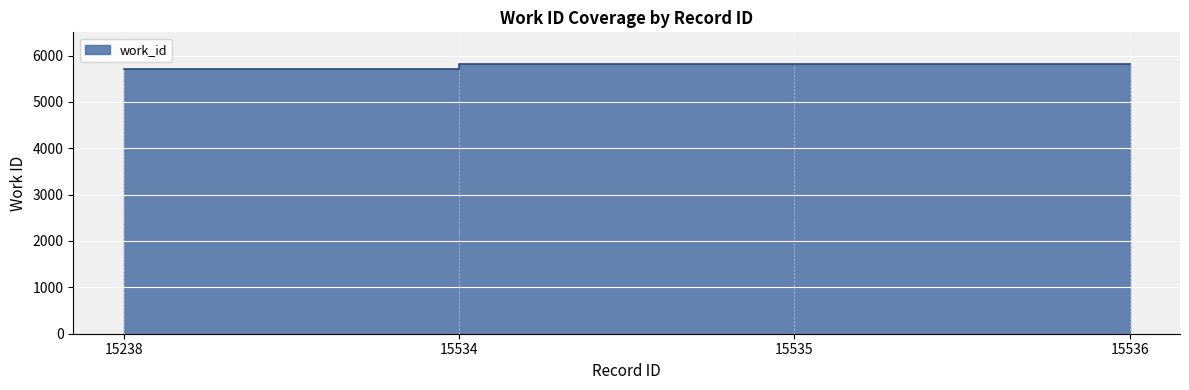

Which label corresponds to the smallest value in the chart?

15238